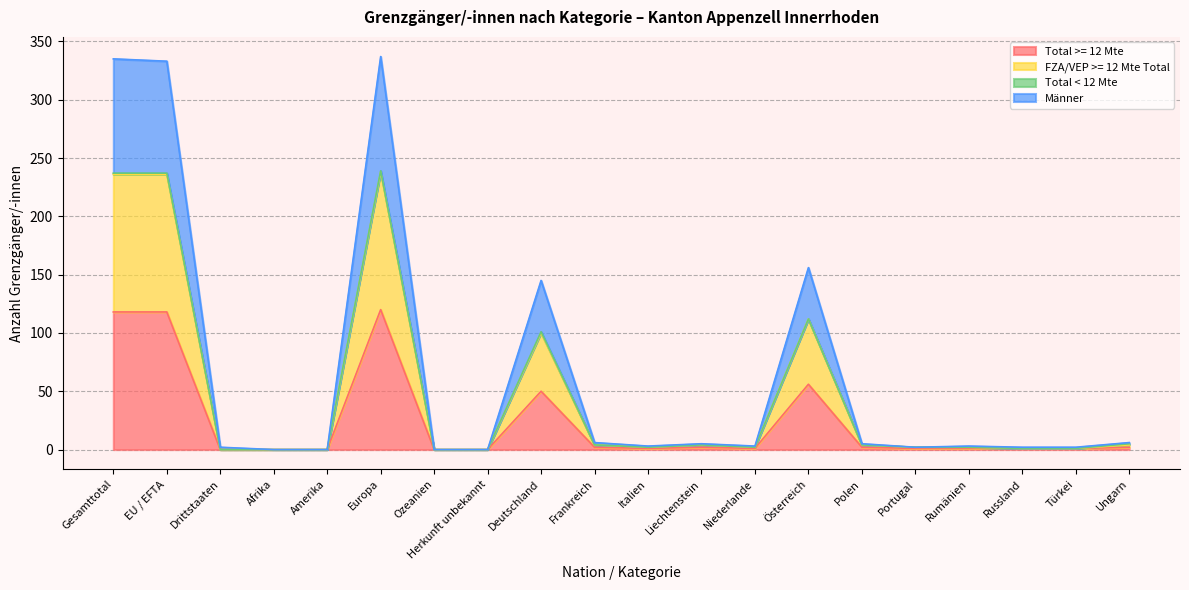

At which label is Total >= 12 Mte closest to 60?

Österreich